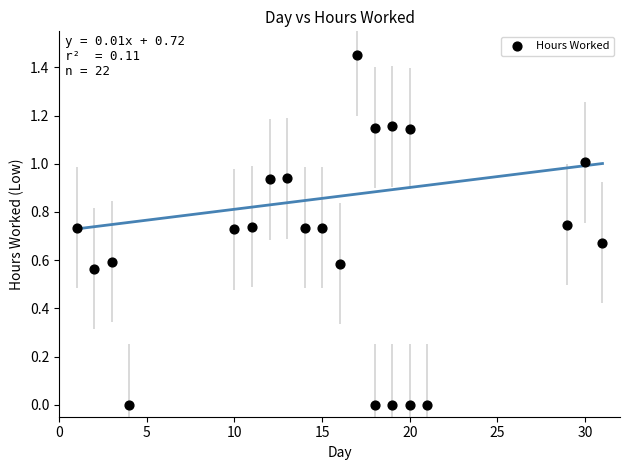

What is the range of X values (max minus min)?

30.0